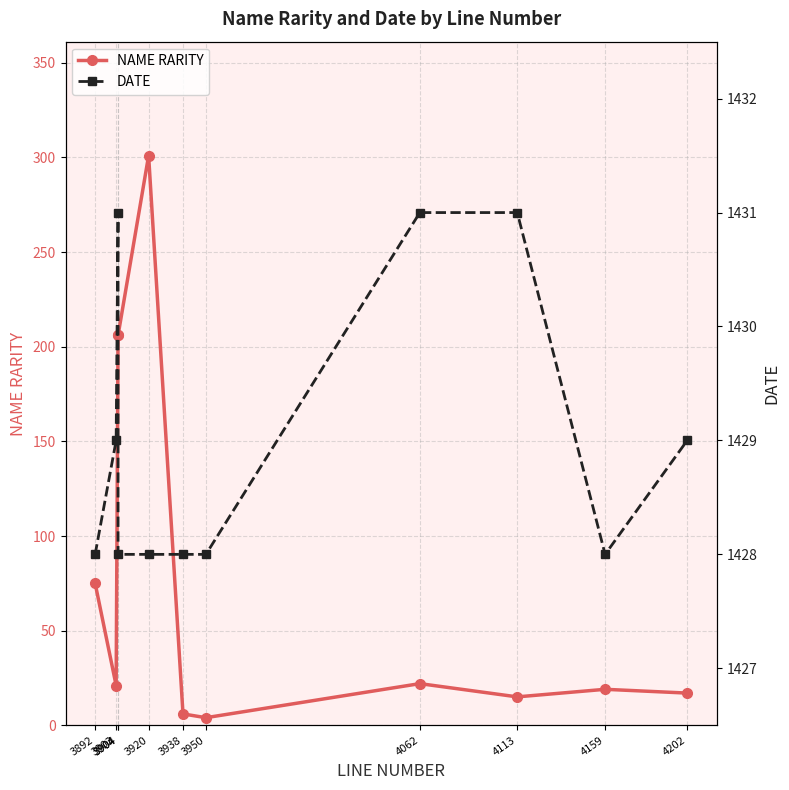

What is the spread (max minus min) of values at 3950?

1424